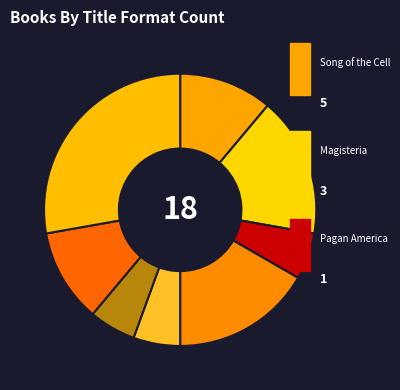

What is the smallest slice in the pie chart?

Pagan America